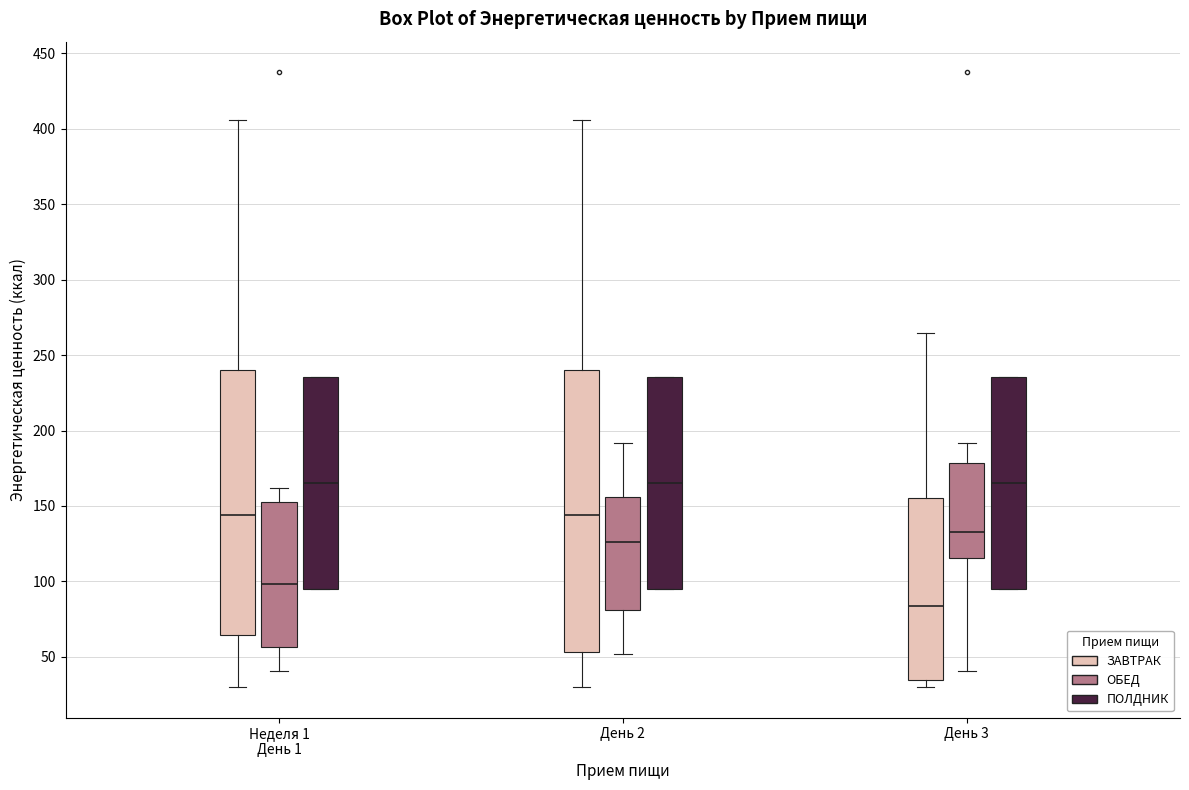

Reading left to right, transcribe this box plot: for each box, give where its median line is, the range the box spans, and where its two whiskers end, as read against the y-axis. The values are not printed on the chart, so give them approximately, as read against the axis.

Неделя 1 День 1 (ЗАВТРАК): median 145, box 65 to 240, whiskers 30 to 405
Неделя 1 День 1 (ОБЕД): median 100, box 55 to 155, whiskers 40 to 160
Неделя 1 День 1 (ПОЛДНИК): median 165, box 95 to 235, whiskers 95 to 235
День 2 (ЗАВТРАК): median 145, box 55 to 240, whiskers 30 to 405
День 2 (ОБЕД): median 125, box 80 to 155, whiskers 50 to 190
День 2 (ПОЛДНИК): median 165, box 95 to 235, whiskers 95 to 235
День 3 (ЗАВТРАК): median 85, box 35 to 155, whiskers 30 to 265
День 3 (ОБЕД): median 135, box 115 to 180, whiskers 40 to 190
День 3 (ПОЛДНИК): median 165, box 95 to 235, whiskers 95 to 235